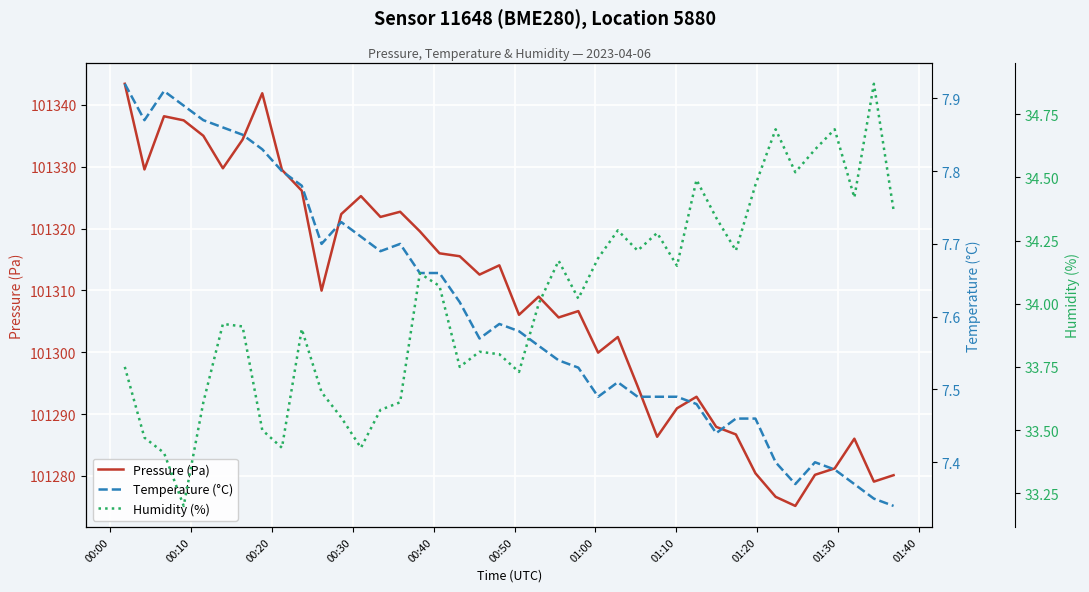

What is the highest value of the Pressure (Pa) series?

101343.4